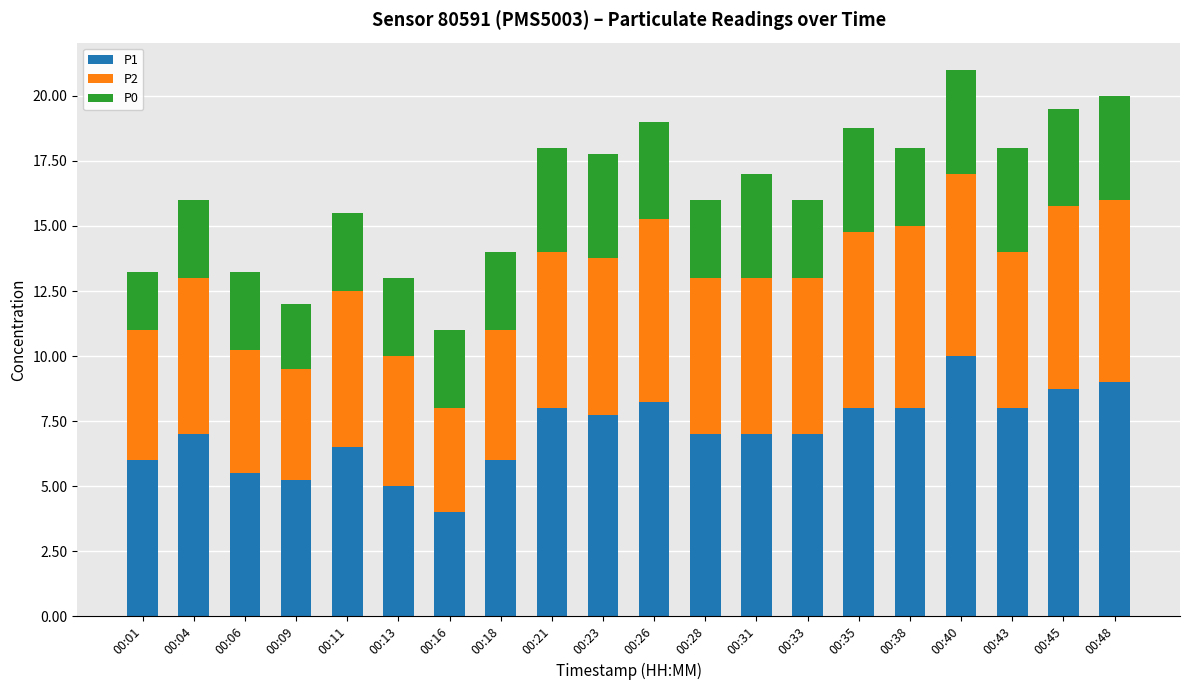

What is the total value across all series at 00:43?

18.0